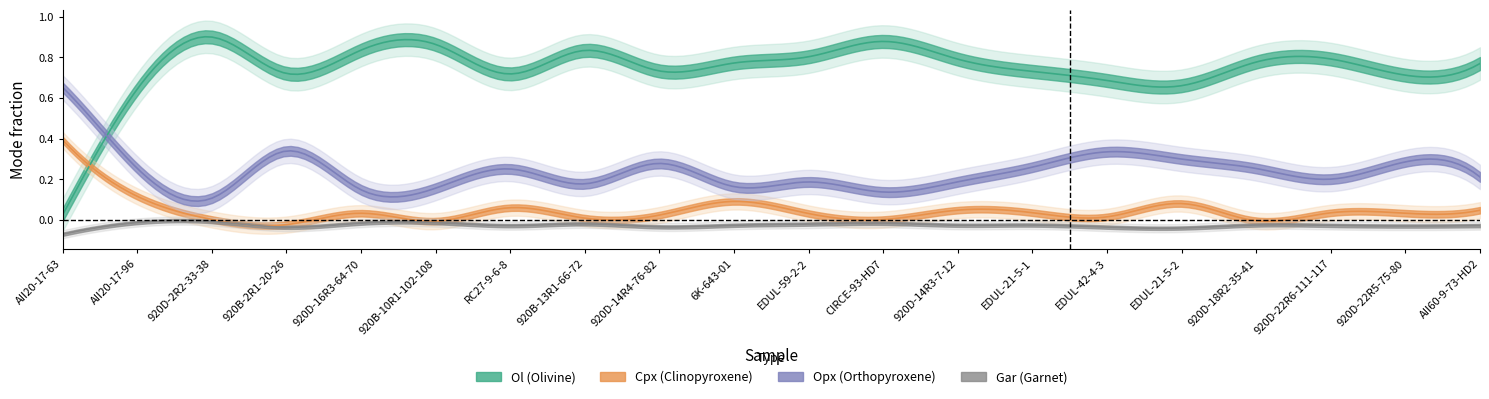

How many interior local peaks does the Opx series have?

6